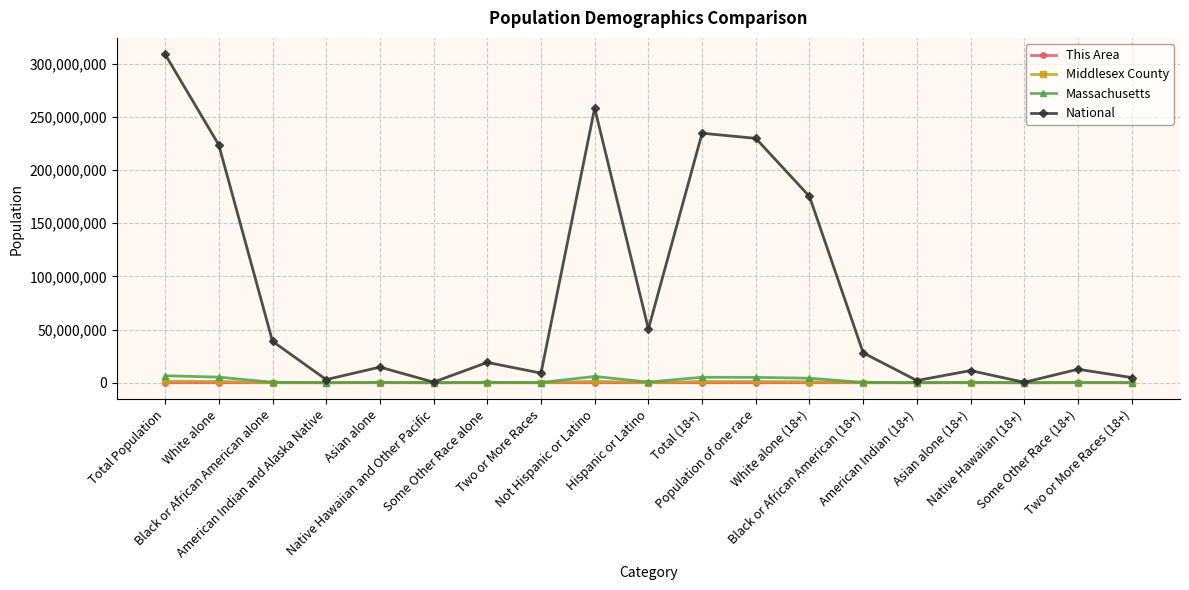

Which series has the largest range (max minus min)?

National